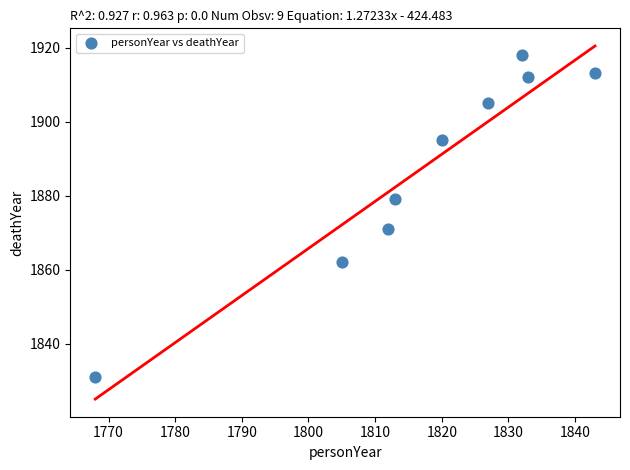

What Y value in the scatter plot is closest to 1874?

1871